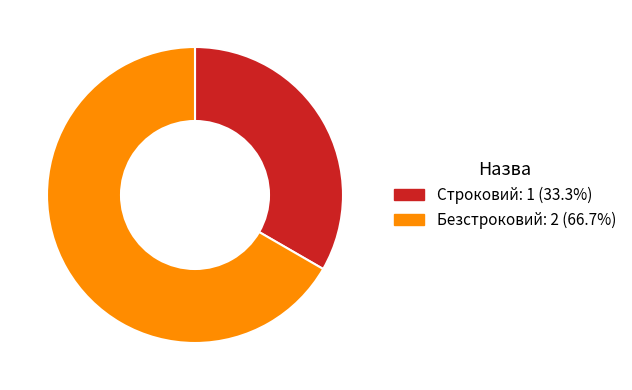

Count the number of slices in the pie.

2